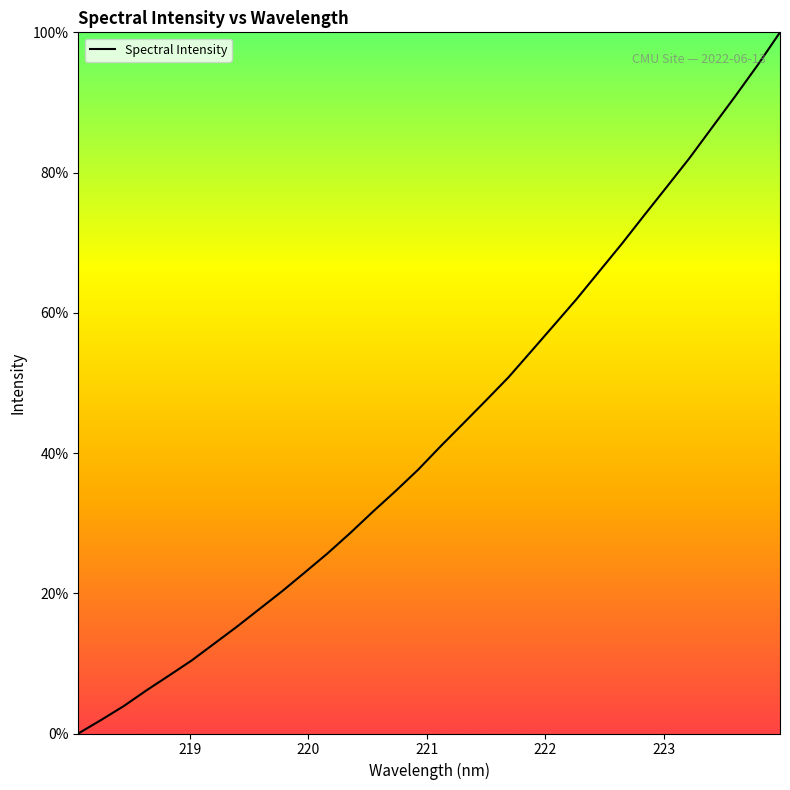

What is the maximum value shown in the chart?

100.0